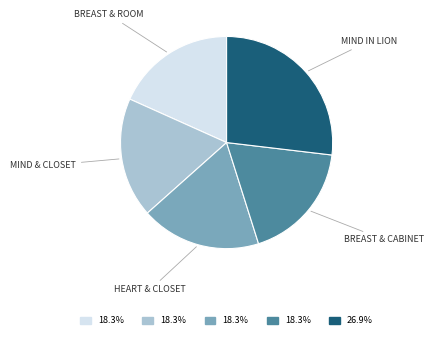

Which category has the biggest portion of the pie?

MIND IN LION